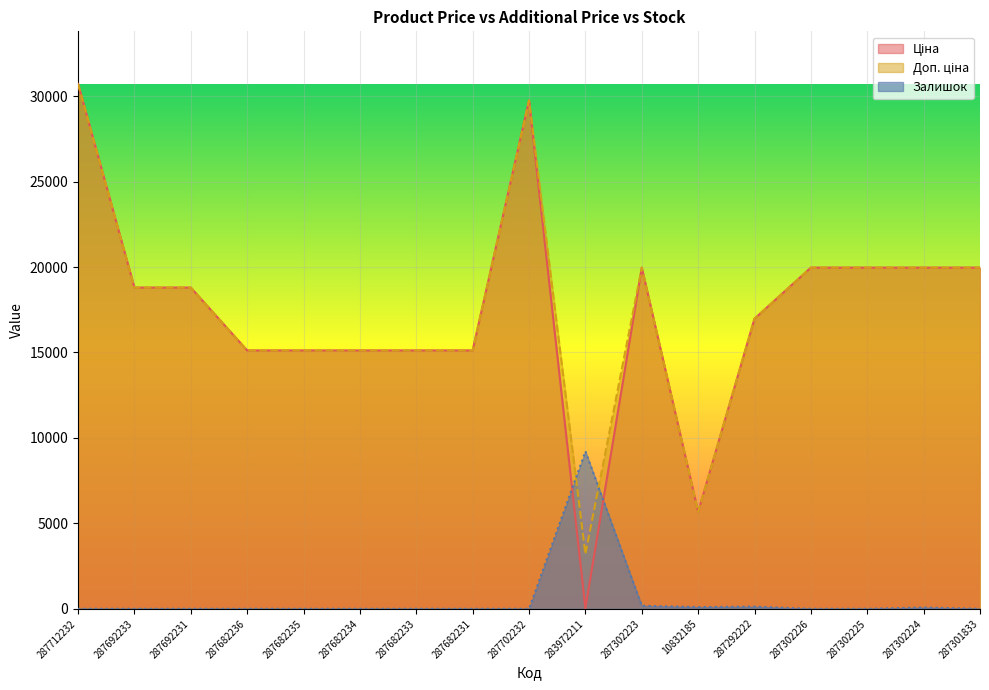

At which category does Ціна reach its first local peak?

287702232